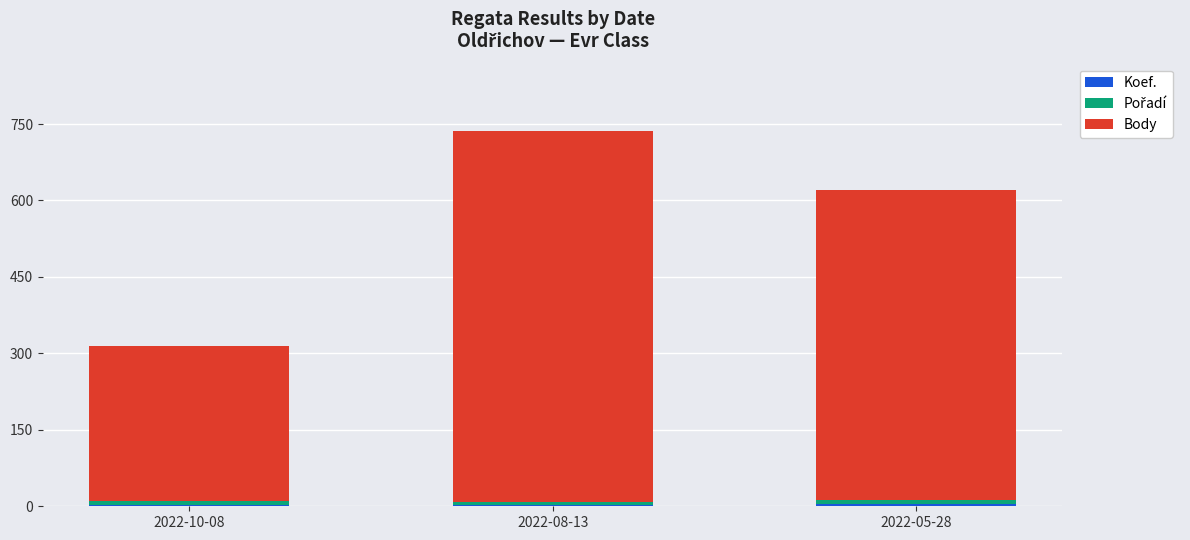

At which category is the sum across all series the highest?

2022-08-13